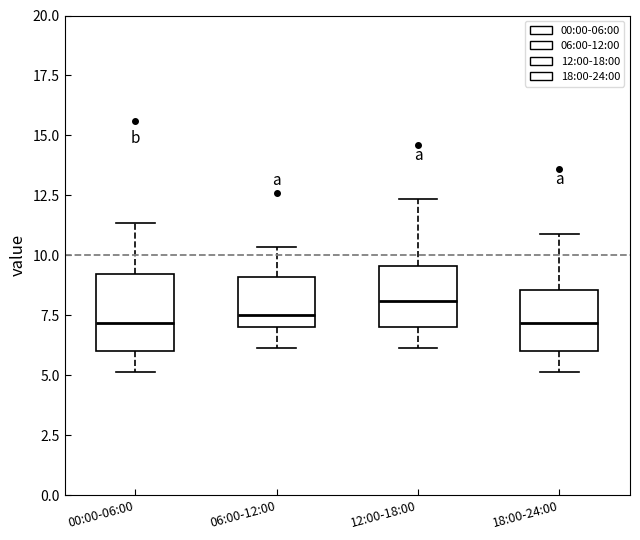

Reading left to right, transcribe this box plot: for each box, give where its median line is, the range the box spans, and where its two whiskers end, as read against the y-axis. The values are not printed on the chart, so give them approximately, as read against the axis.

00:00-06:00: median 7.0, box 6.0 to 9.0, whiskers 5.0 to 11.5
06:00-12:00: median 7.5, box 7.0 to 9.0, whiskers 6.0 to 10.5
12:00-18:00: median 8.0, box 7.0 to 9.5, whiskers 6.0 to 12.5
18:00-24:00: median 7.0, box 6.0 to 8.5, whiskers 5.0 to 11.0